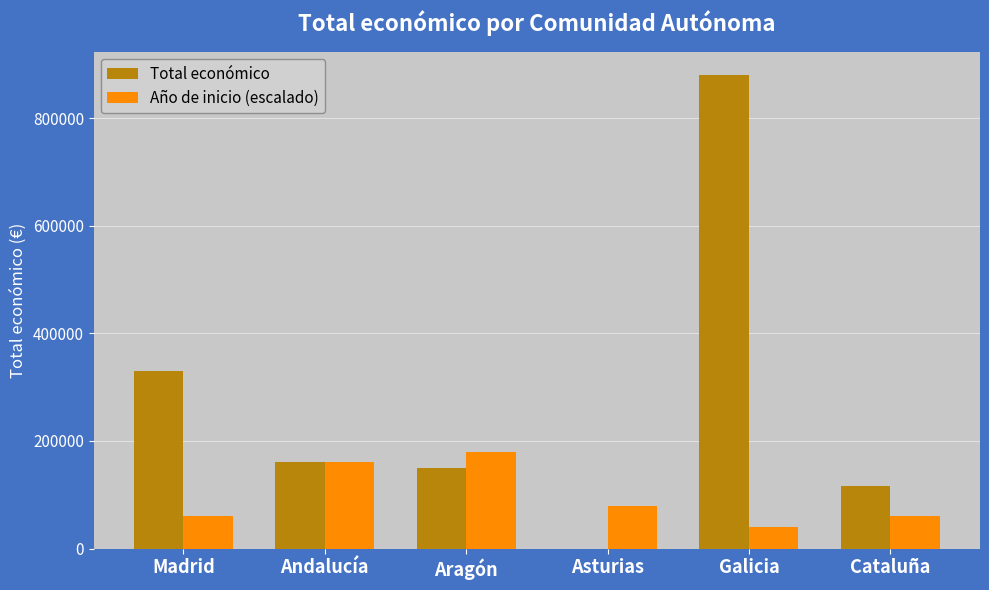

At which category is the sum across all series the highest?

Galicia